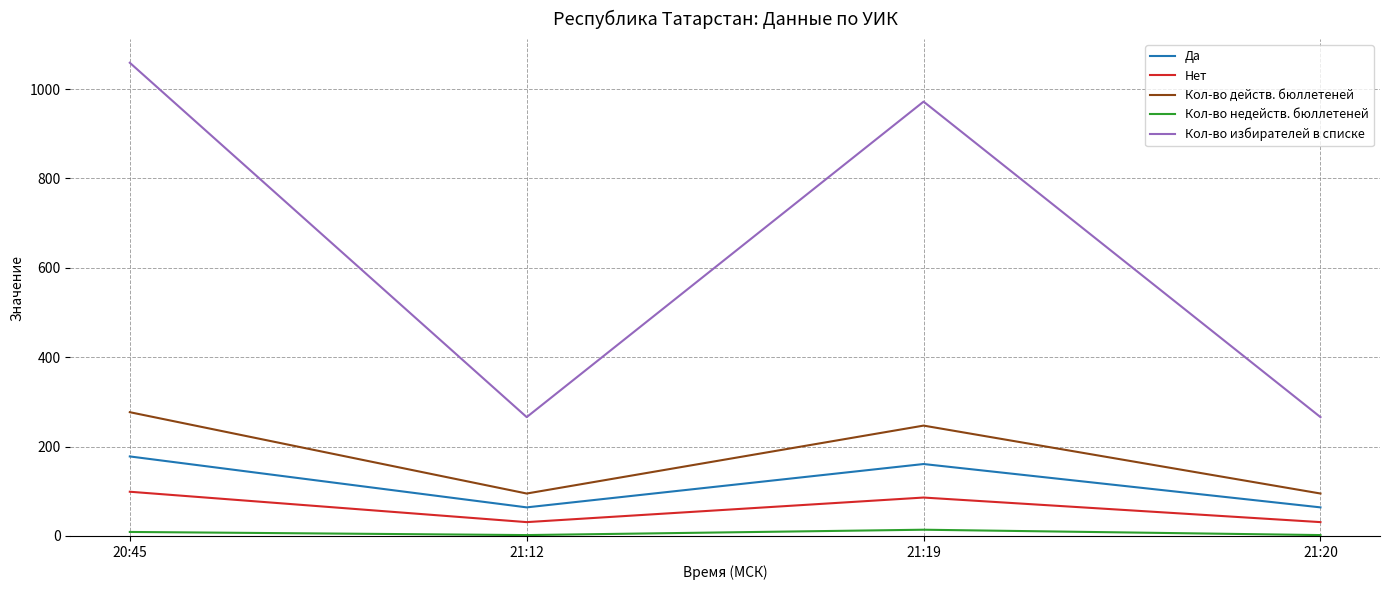

The value of Кол-во избирателей в списке at 21:12 is 89. True or false?

False